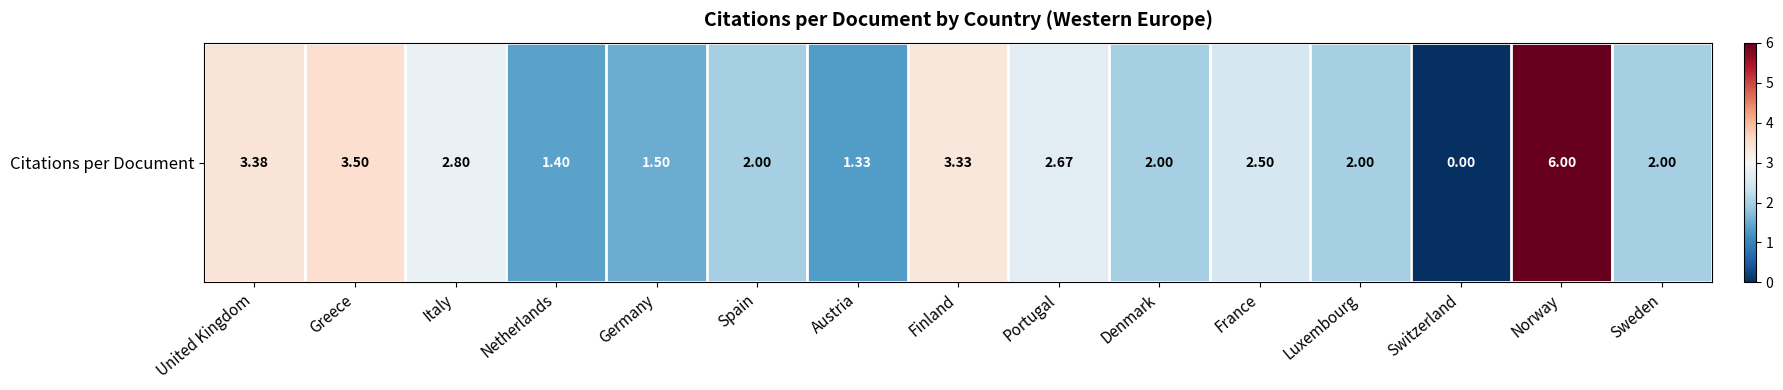

What is the difference between the maximum and minimum values?

6.0